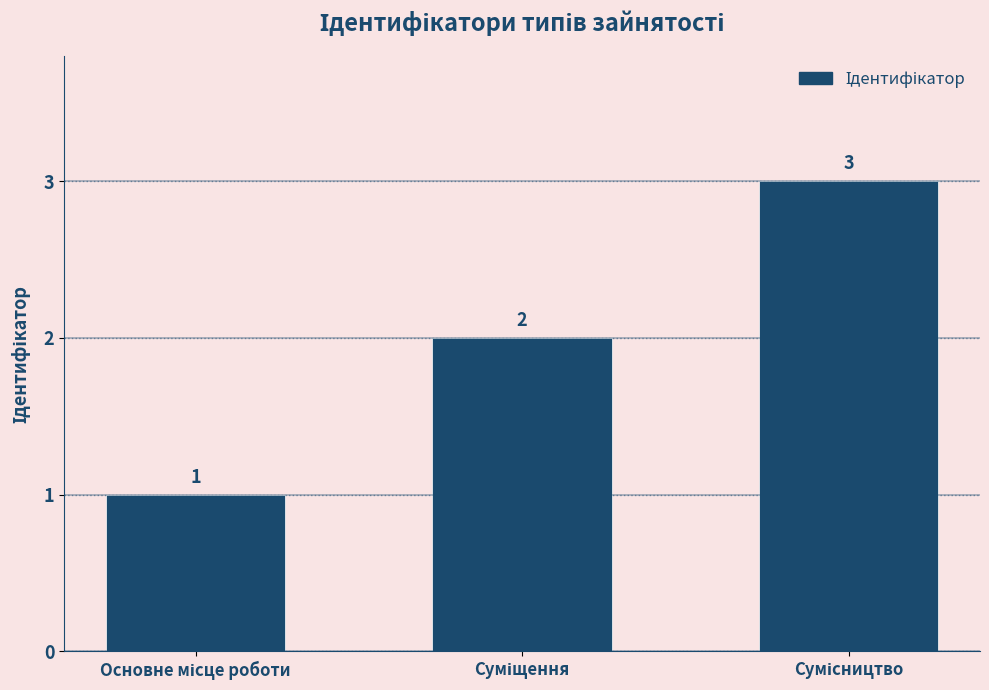

How many values are between 1 and 3?

3